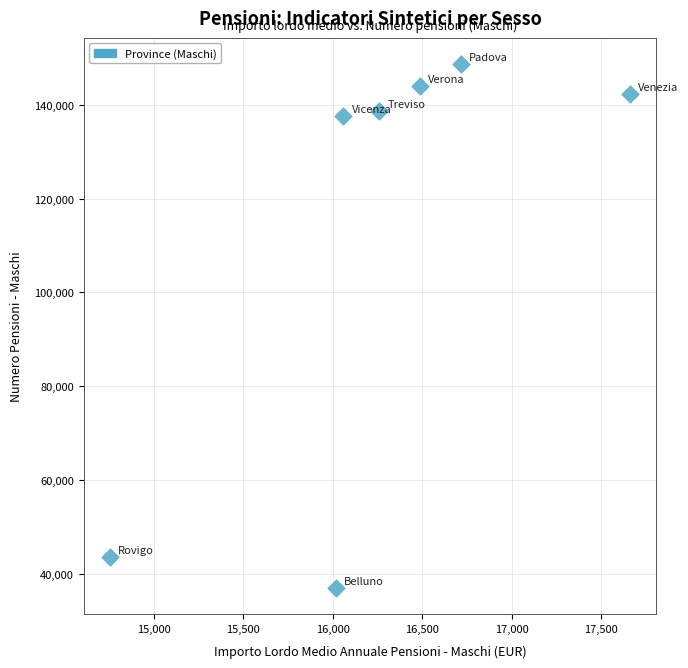

What is the range of Y values (max minus min)?

111675